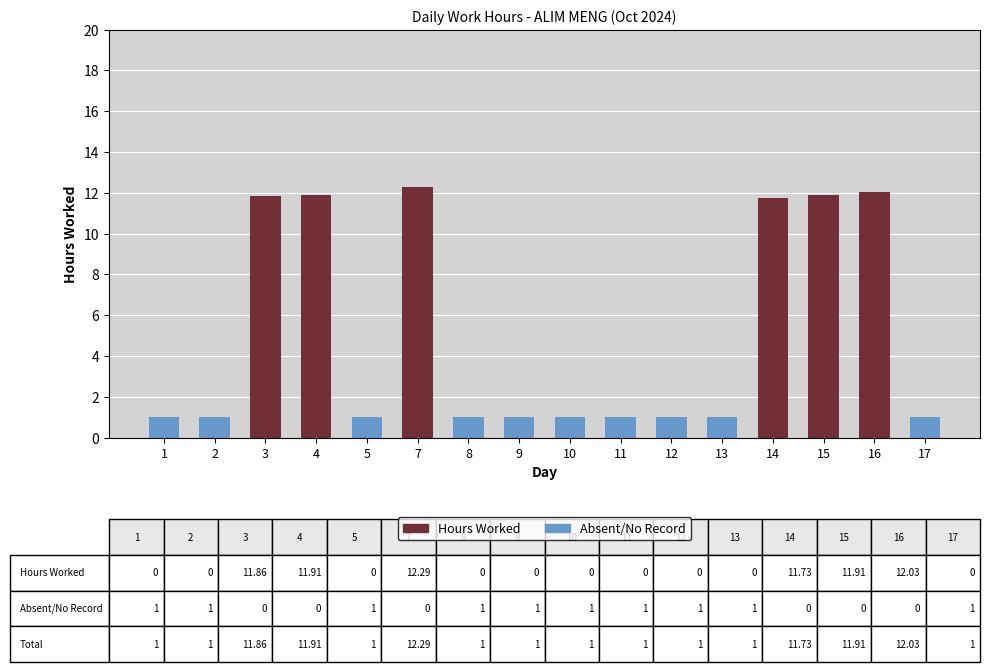

What is the sum of the Hours Worked values at 3 and 11?

11.9